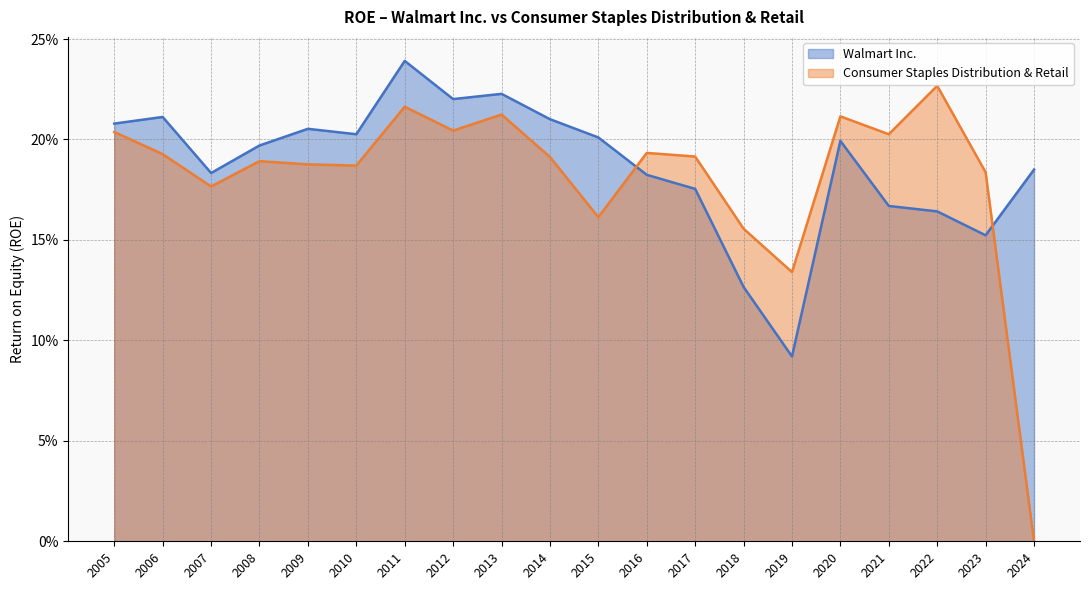

Which series changed the most between 2008 and 2018?

Walmart Inc.